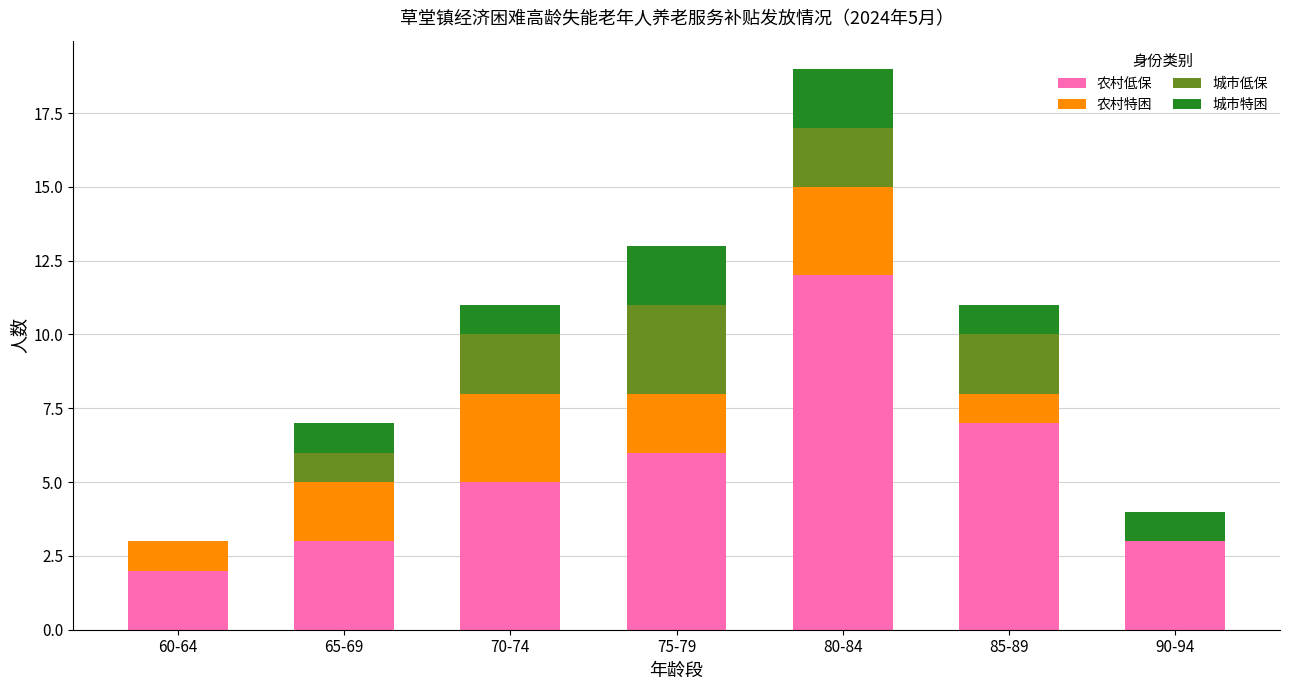

At which category is the sum across all series the highest?

80-84